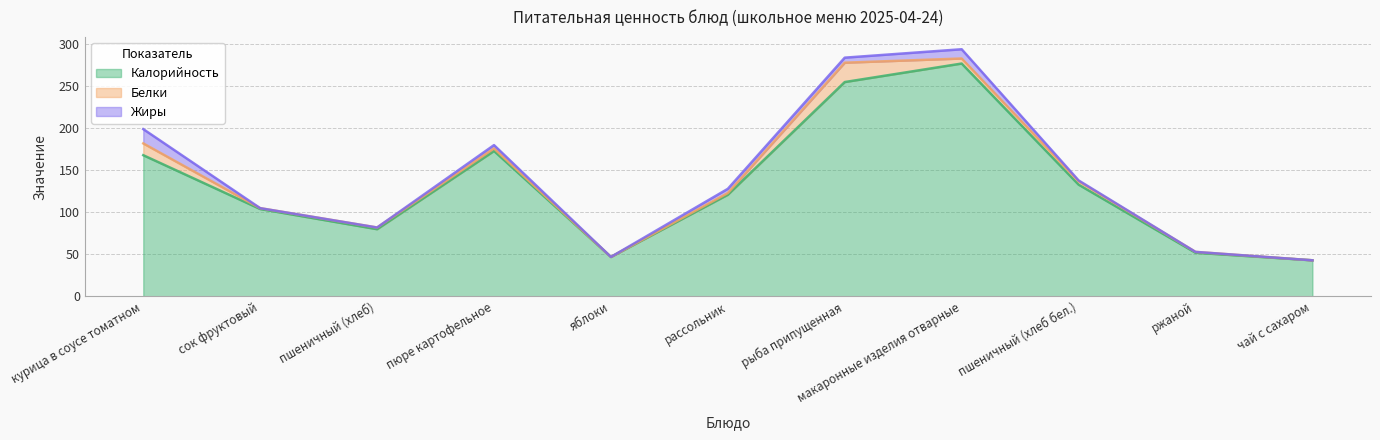

Does the chart display data point markers on the line(s)?

No